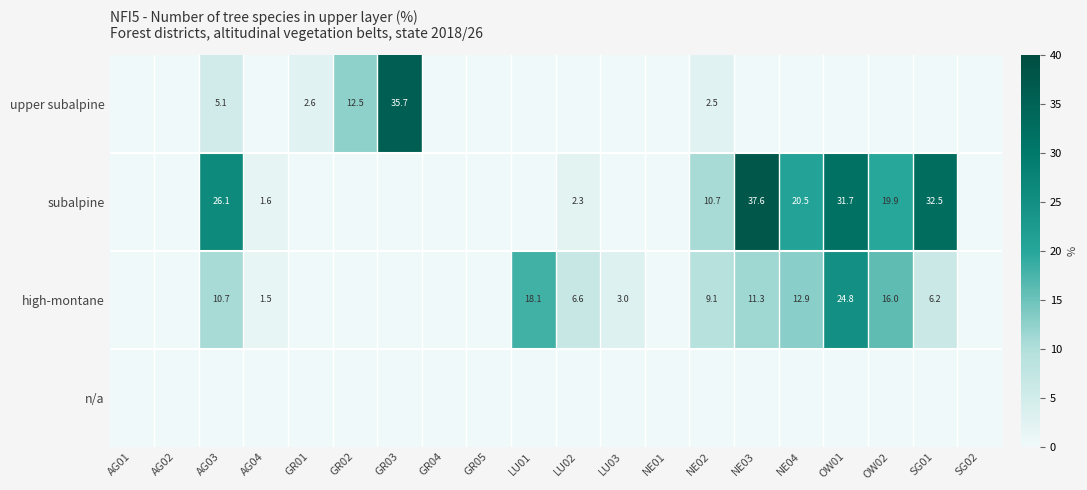

True or false: high-montane has a value of 5.2 at LU03.

False